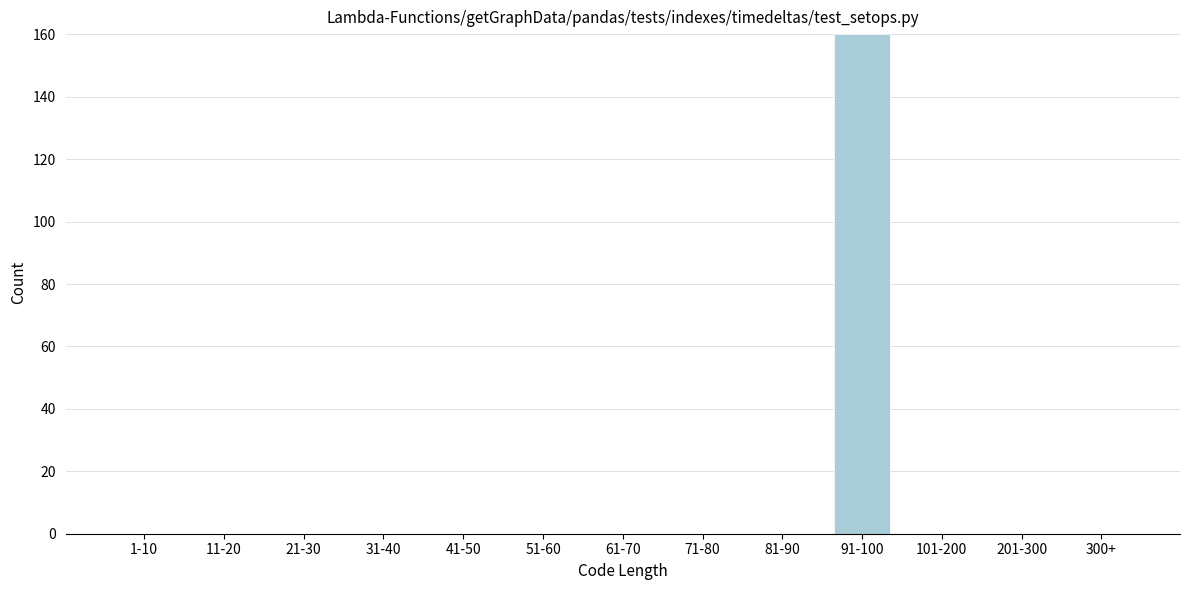

Reading left to right, transcribe all the data shown in this chart.

1-10=0	11-20=0	21-30=0	31-40=0	41-50=0	51-60=0	61-70=0	71-80=0	81-90=0	91-100=160	101-200=0	201-300=0	300+=0